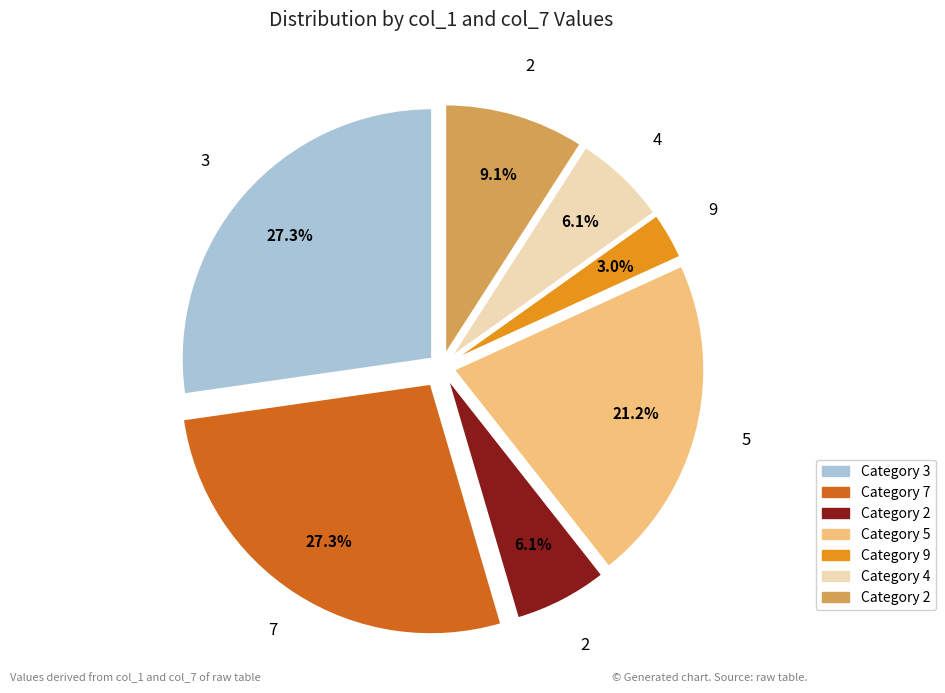

To the nearest percent, what is the difference between the largest and smallest slice percentages?

24%